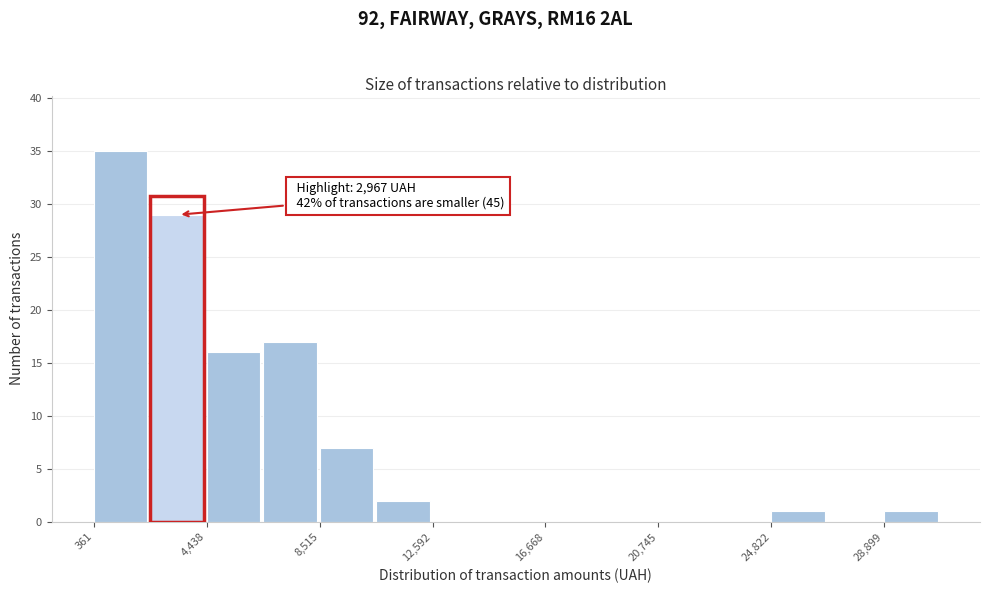

Which range on the x-axis has the tallest bar?

500 to 2500